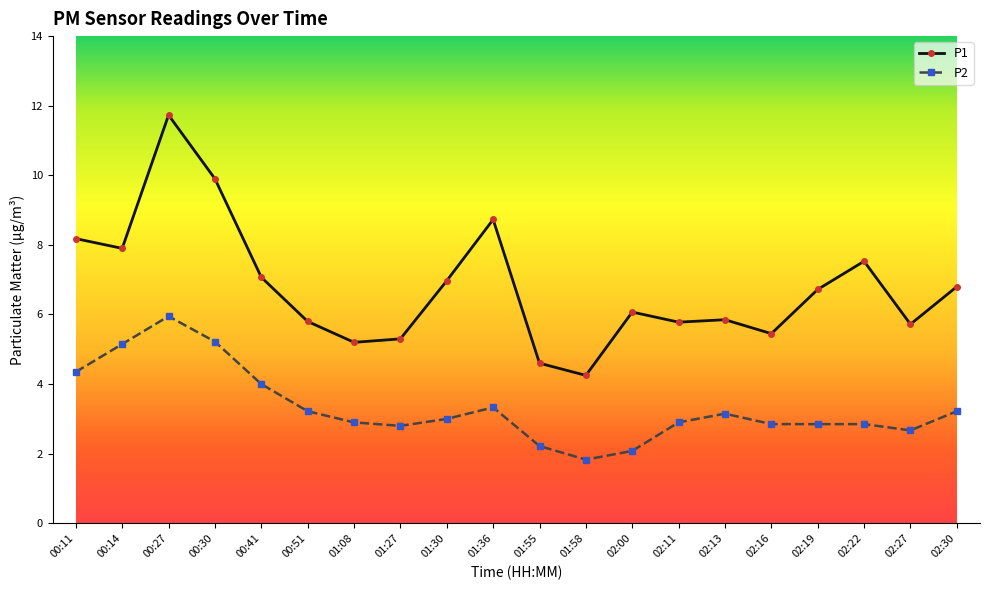

True or false: P2 and P1 cross at least once.

False